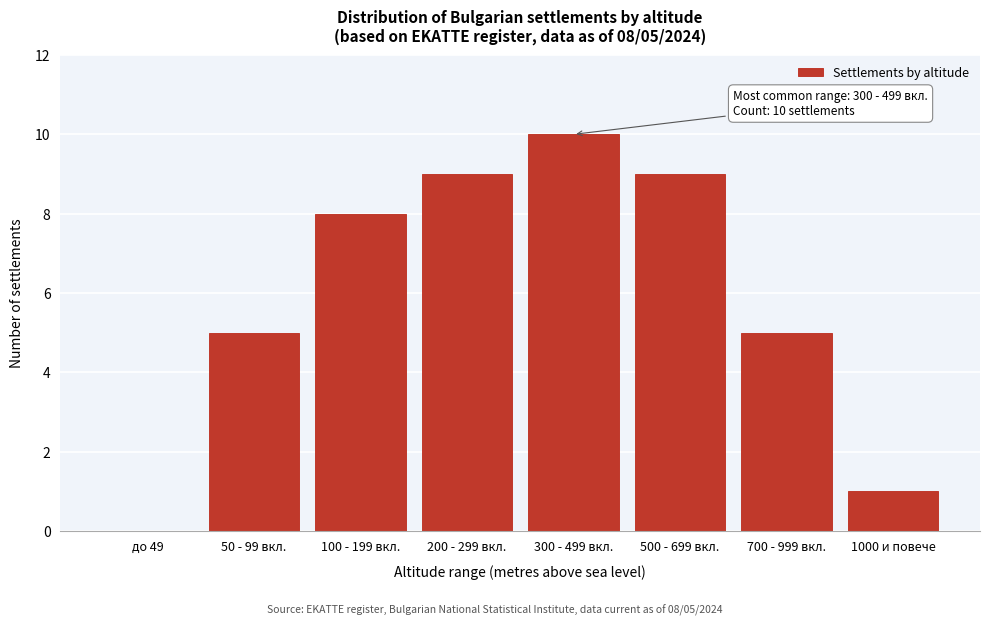

Reading left to right, transcribe all the data shown in this chart.

до 49=0	50 - 99 вкл.=5	100 - 199 вкл.=8	200 - 299 вкл.=9	300 - 499 вкл.=10	500 - 699 вкл.=9	700 - 999 вкл.=5	1000 и повече=1